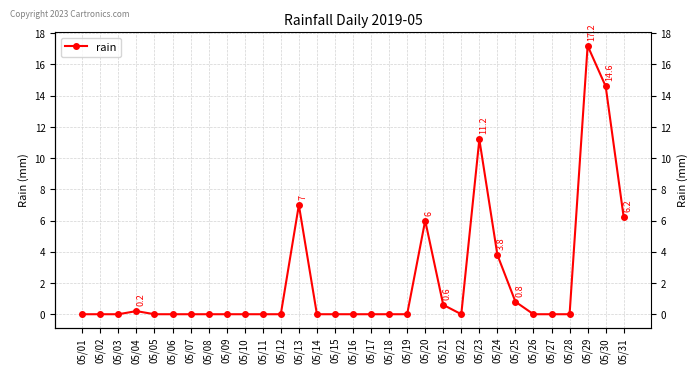

List the labels in order of value, smallest first.

05/01, 05/02, 05/03, 05/05, 05/06, 05/07, 05/08, 05/09, 05/10, 05/11, 05/12, 05/14, 05/15, 05/16, 05/17, 05/18, 05/19, 05/22, 05/26, 05/27, 05/28, 05/04, 05/21, 05/25, 05/24, 05/20, 05/31, 05/13, 05/23, 05/30, 05/29